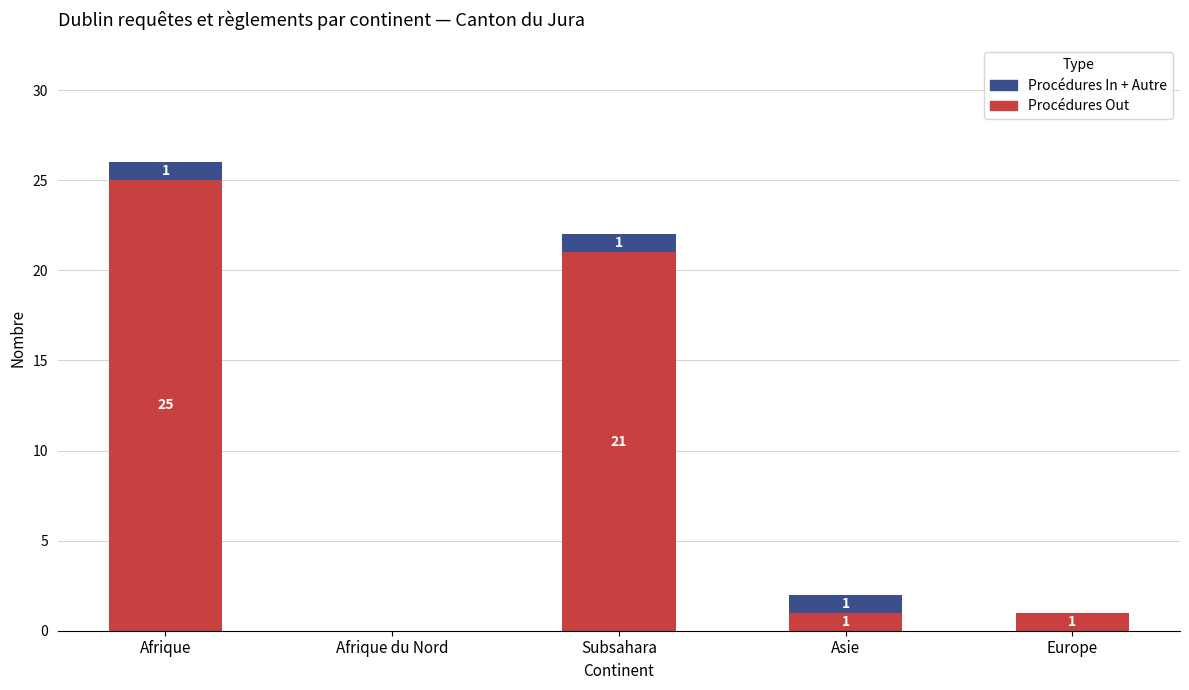

Reading right to left, transcribe the values for Procédures Out.

Europe=1	Asie=1	Subsahara=21	Afrique du Nord=0	Afrique=25